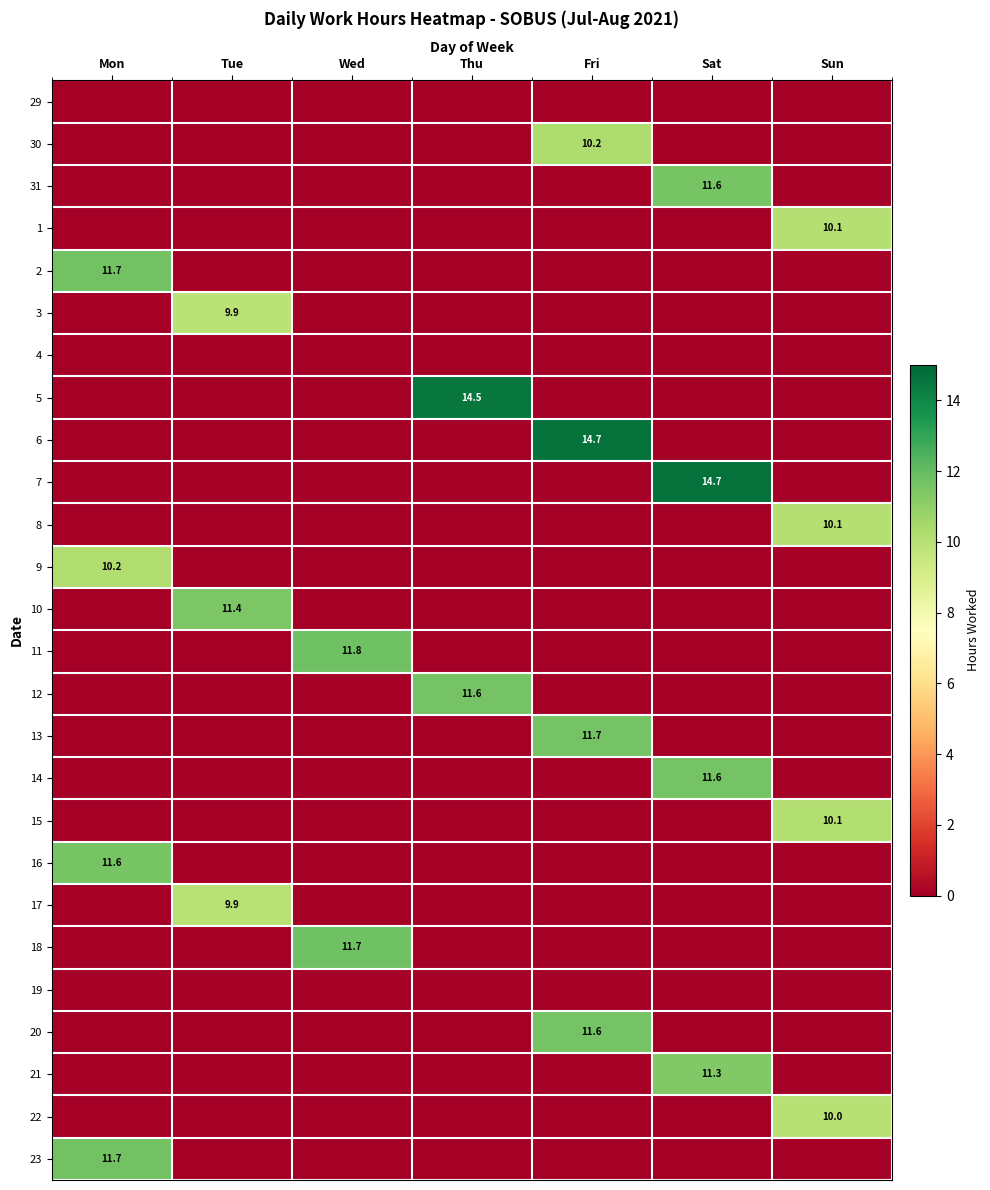

What is the spread (max minus min) of values at Fri?

14.7